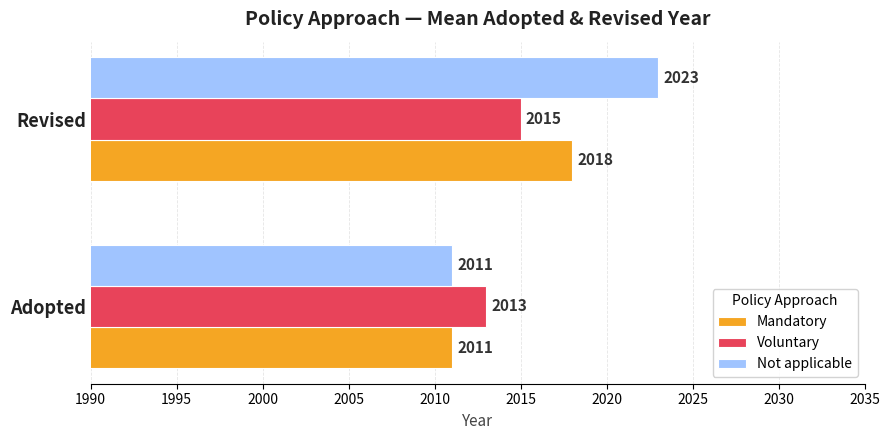

What is the sum of all Mandatory values?

4029